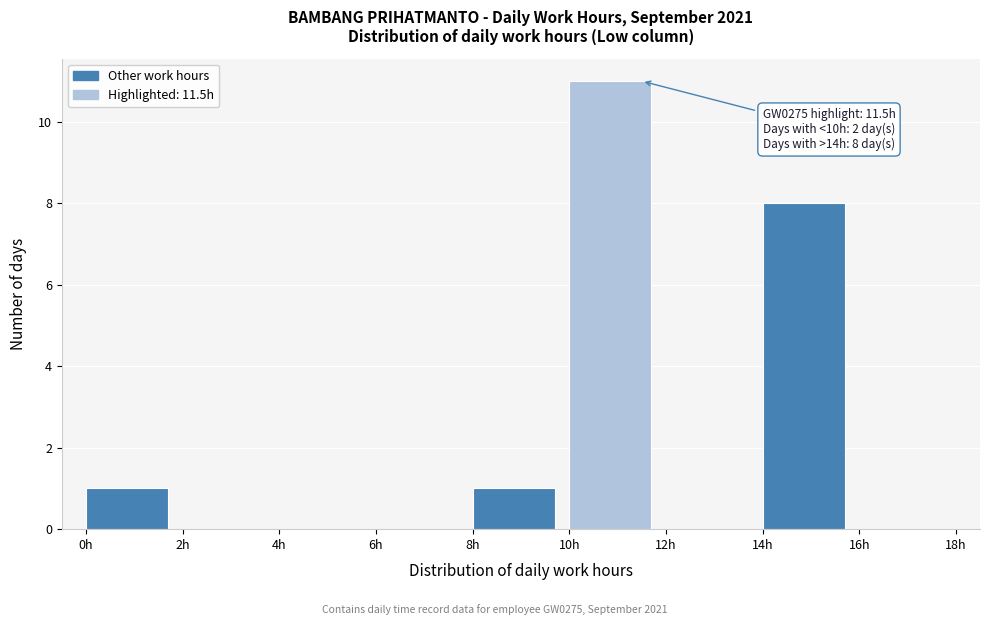

Over which range of the x-axis is the bar tallest?

10 to 12